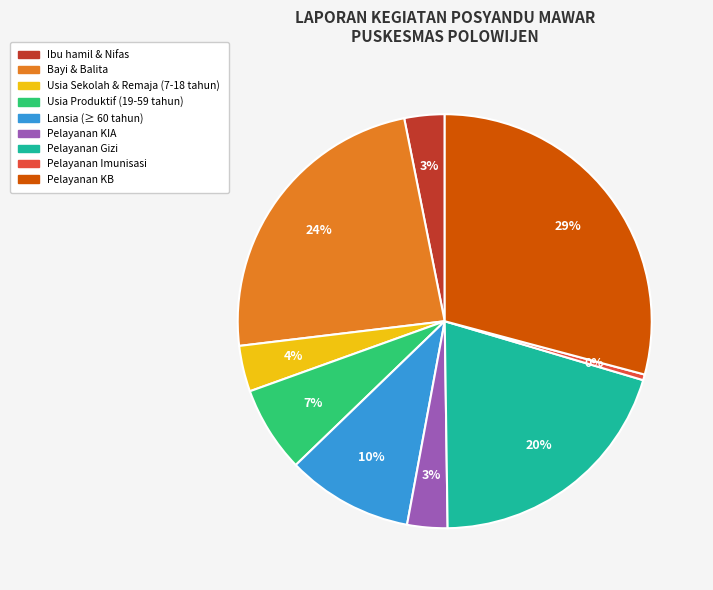

Is the sum of Lansia (≥ 60 tahun) and Usia Sekolah & Remaja (7-18 tahun) greater than half?

No